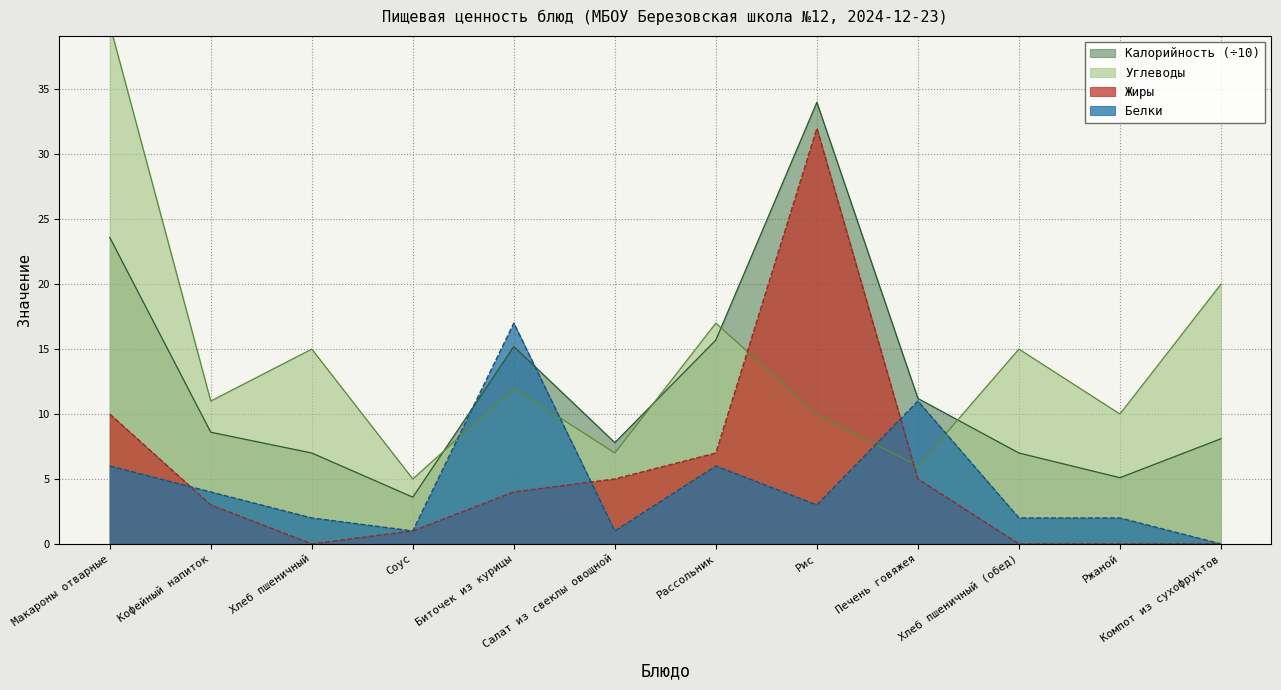

What is the value of the Жиры point at the 1st from the left?

10.0